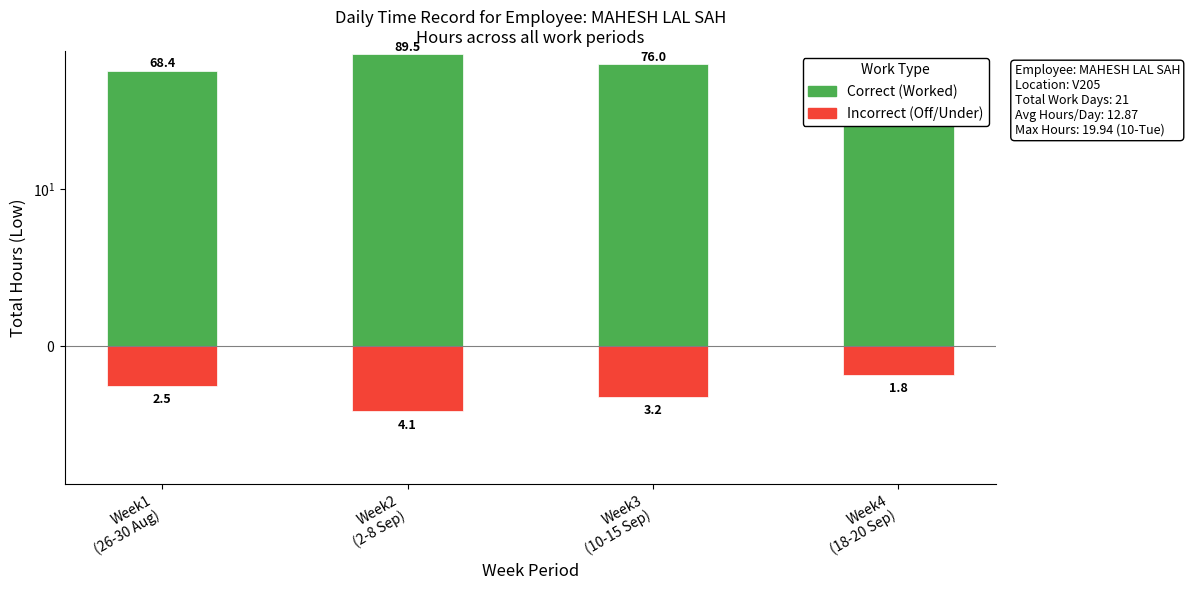

What is the difference between the maximum and minimum values in the Incorrect series?

2.3